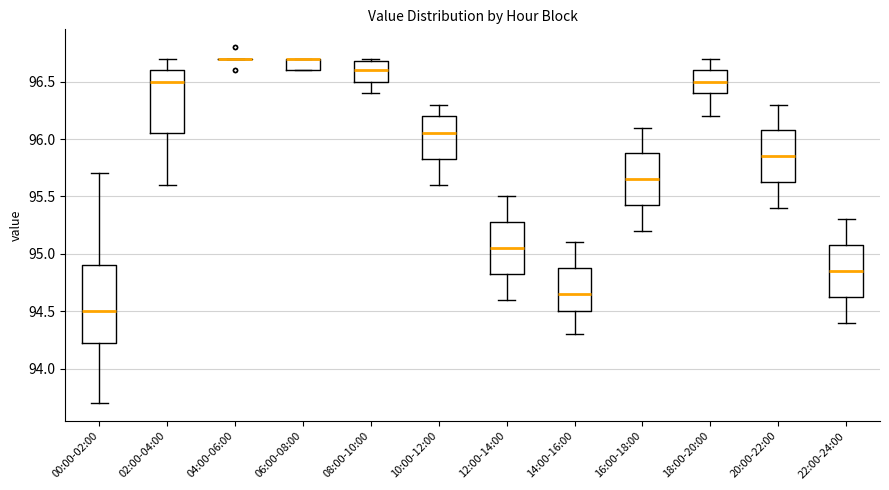

Where is the lower edge of the box for 16:00-18:00 on the y-axis? The values are not printed on the chart, so give them approximately, as read against the axis.

95.45